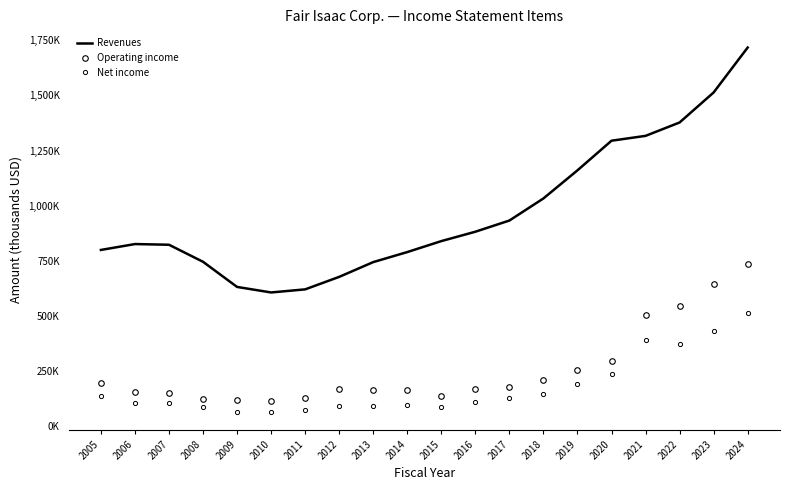

What is the greatest value displayed?

1717526